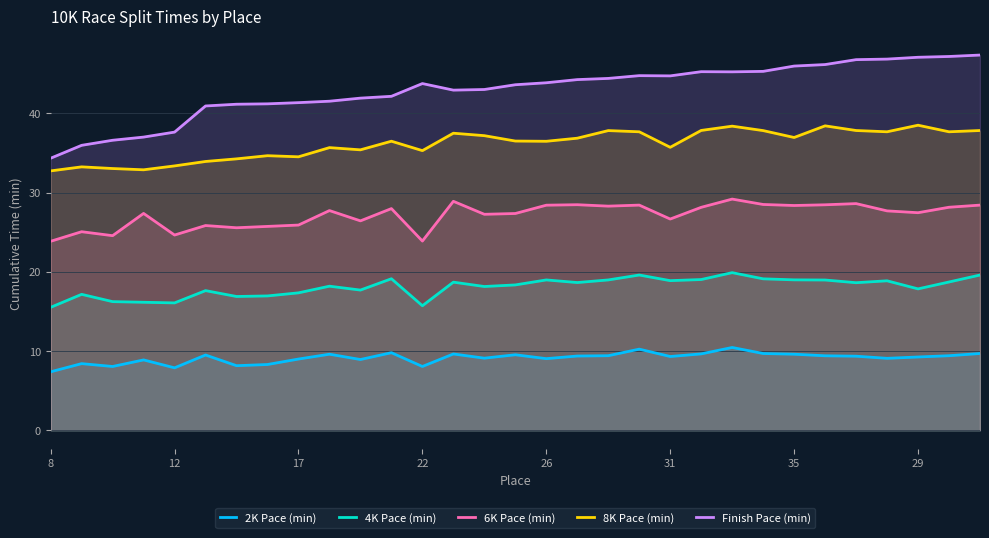

What is the spread (max minus min) of values at 11?

28.1